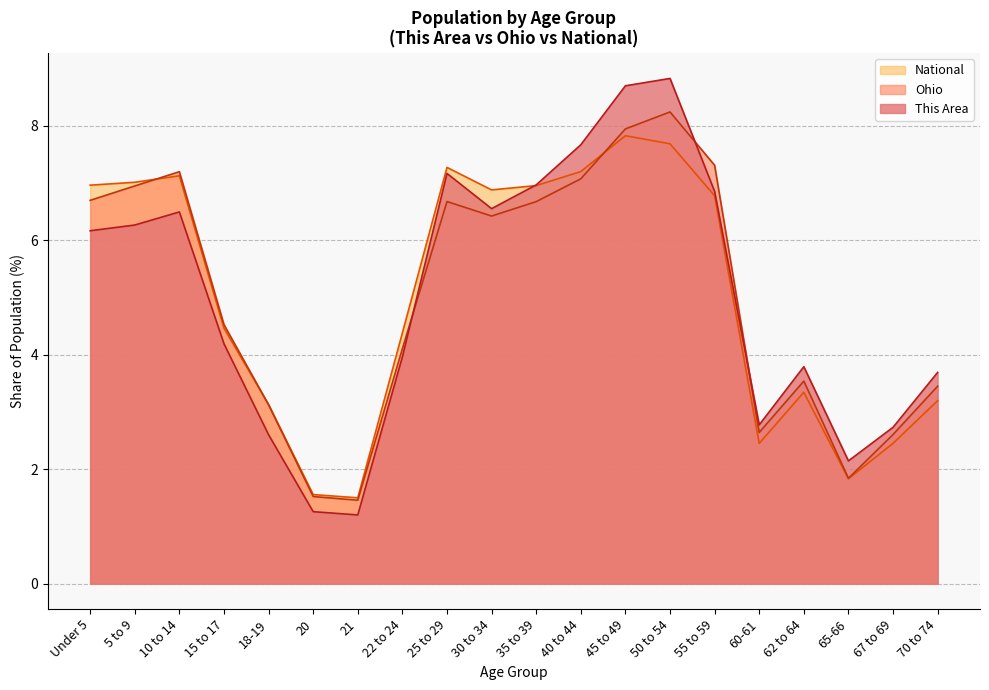

At which label is National closest to 4?

22 to 24